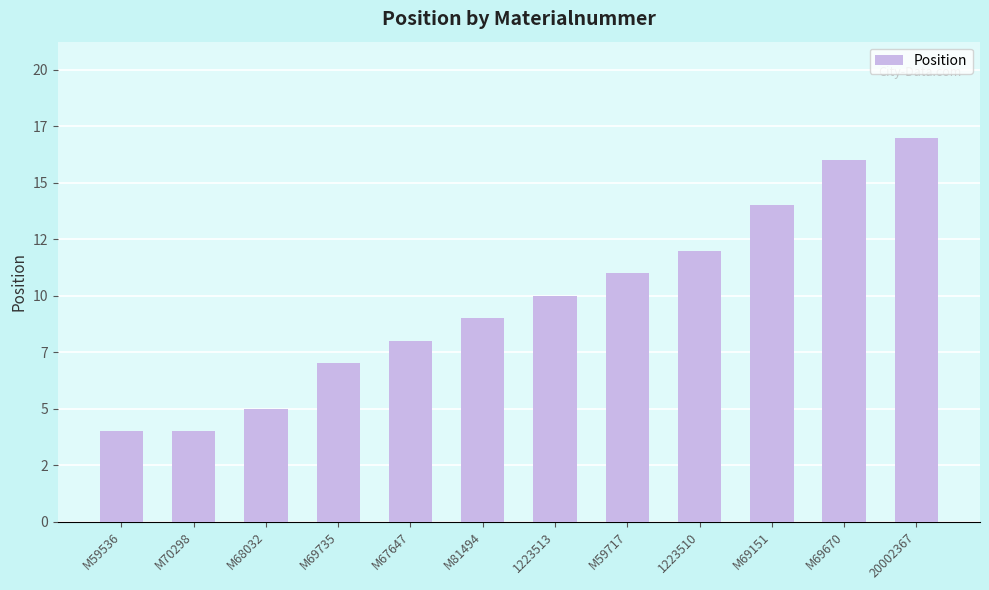

What is the sum of all values?

117